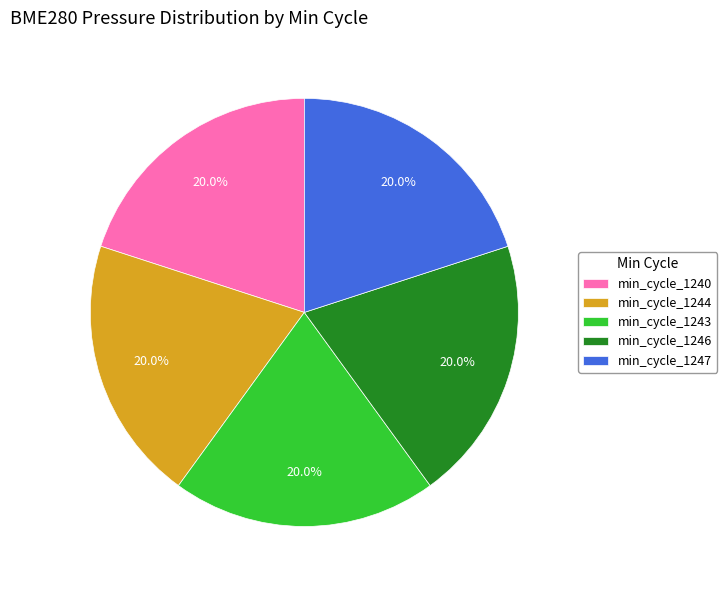

How many slices are in this pie chart?

5